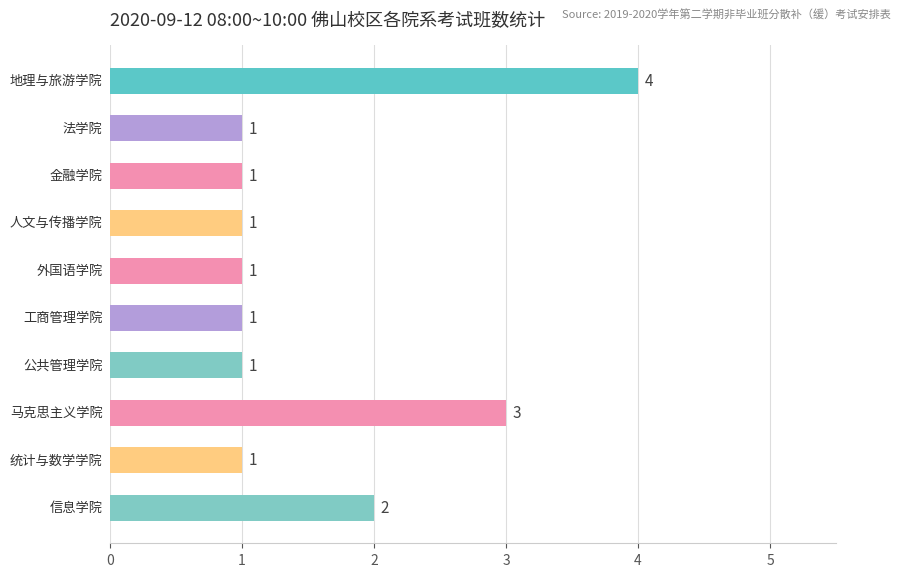

How many bars are there in total?

10